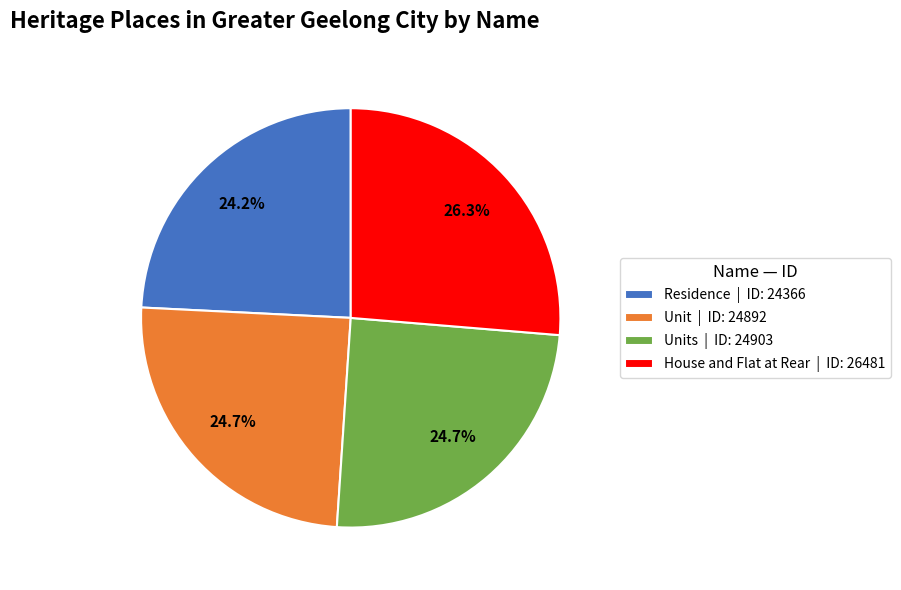

Is House and Flat at Rear | ID: 26481 the majority of the pie?

No